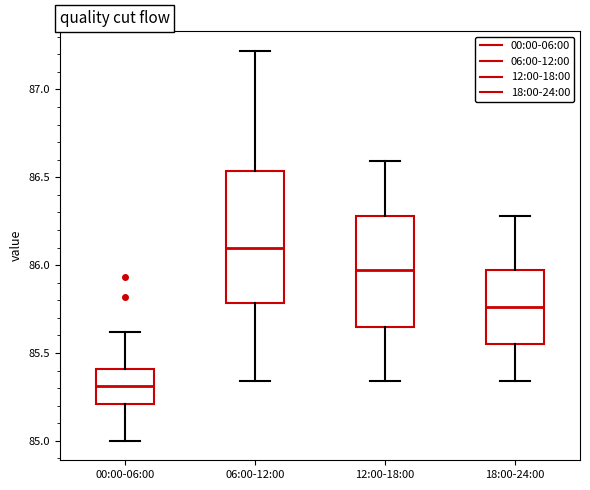

Reading left to right, read every box against the y-axis: the position of its median line, the range the box covers, and the ends of its whiskers. The values are not printed on the chart, so give them approximately, as read against the axis.

00:00-06:00: median 85.30, box 85.20 to 85.40, whiskers 85.00 to 85.60
06:00-12:00: median 86.10, box 85.80 to 86.55, whiskers 85.35 to 87.20
12:00-18:00: median 85.95, box 85.65 to 86.30, whiskers 85.35 to 86.60
18:00-24:00: median 85.75, box 85.55 to 85.95, whiskers 85.35 to 86.30